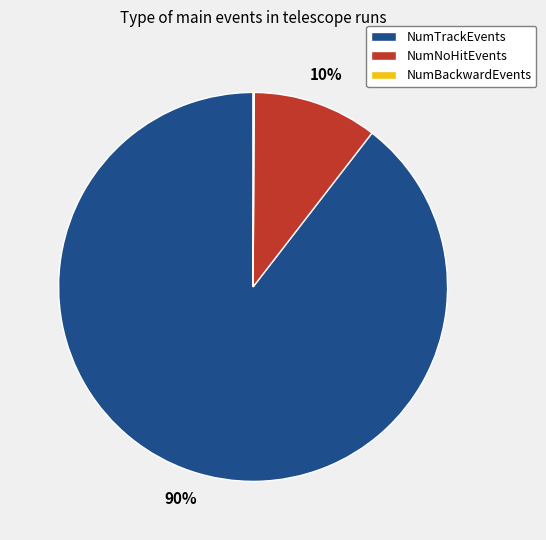

Does any single category account for the majority?

Yes